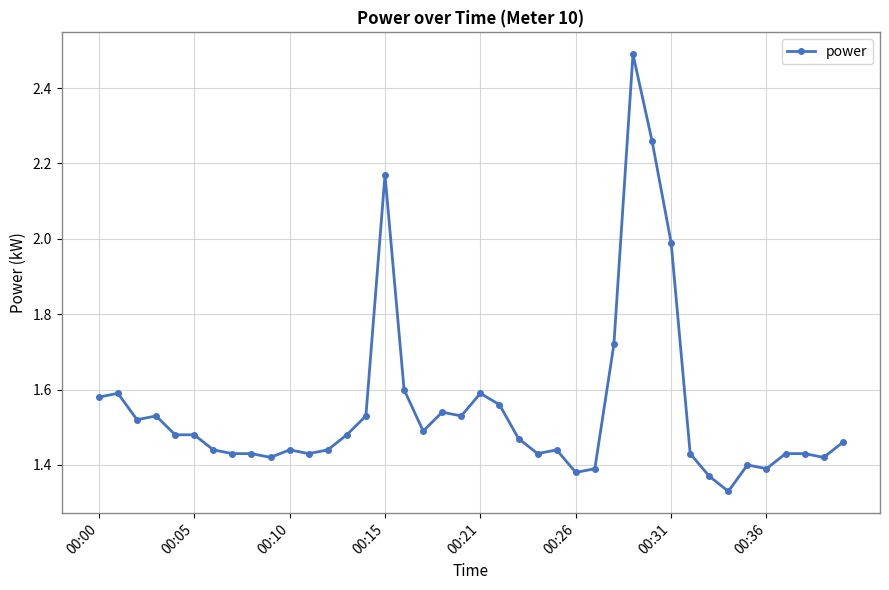

What is the greatest value displayed?

2.5